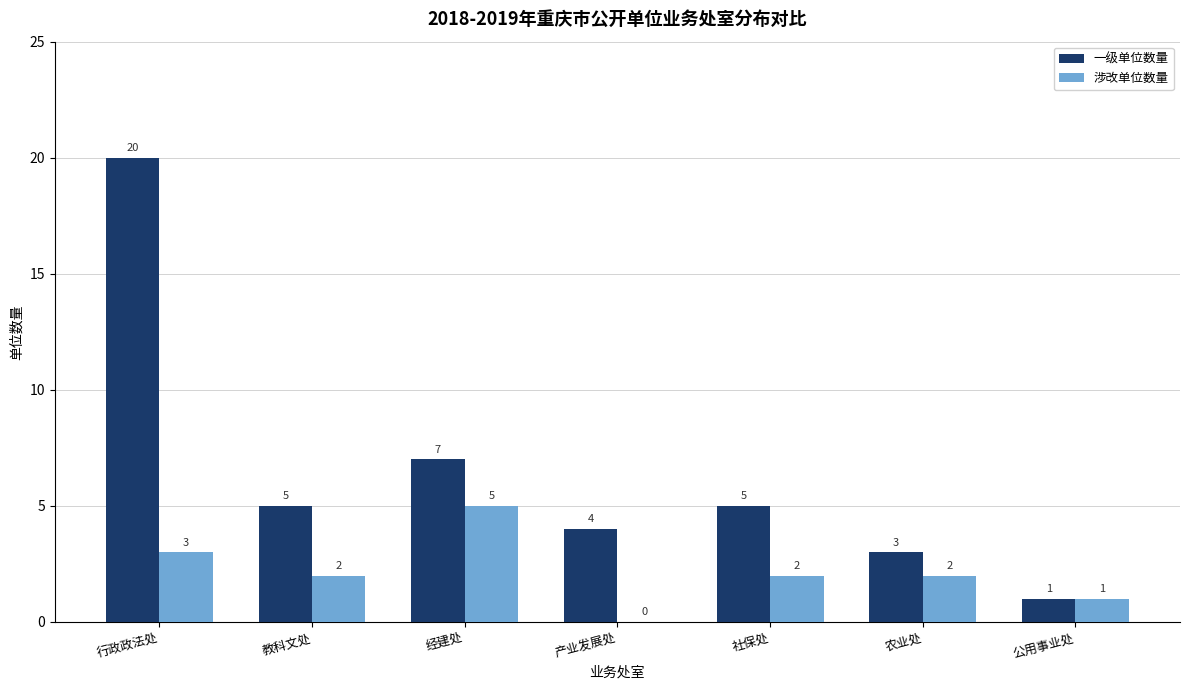

What is the total value across all series at 社保处?

7